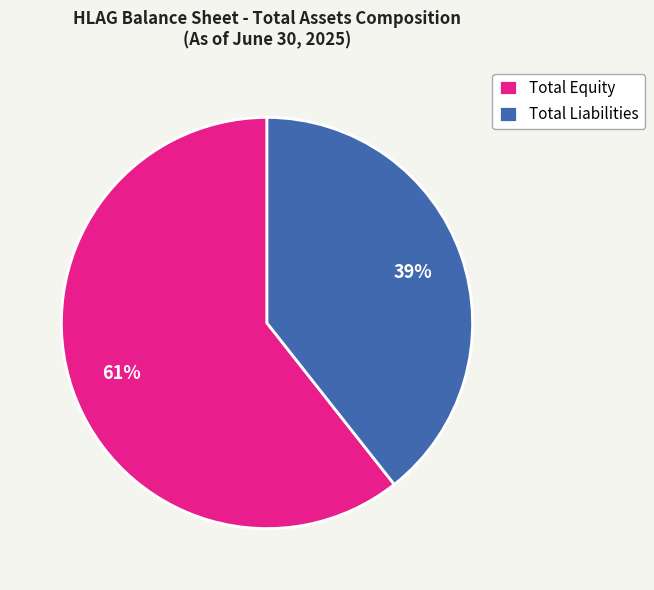

How many slices are in this pie chart?

2